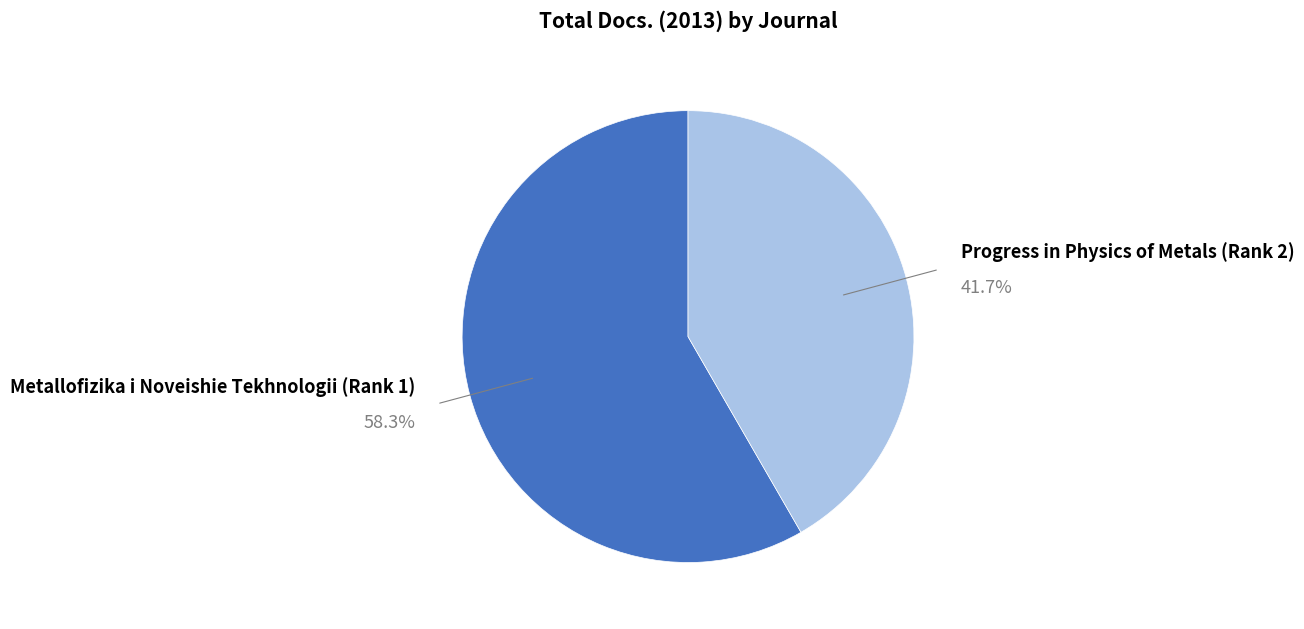

Do Metallofizika i Noveishie Tekhnologii (Rank 1) and Progress in Physics of Metals (Rank 2) together represent more than half of the pie?

Yes